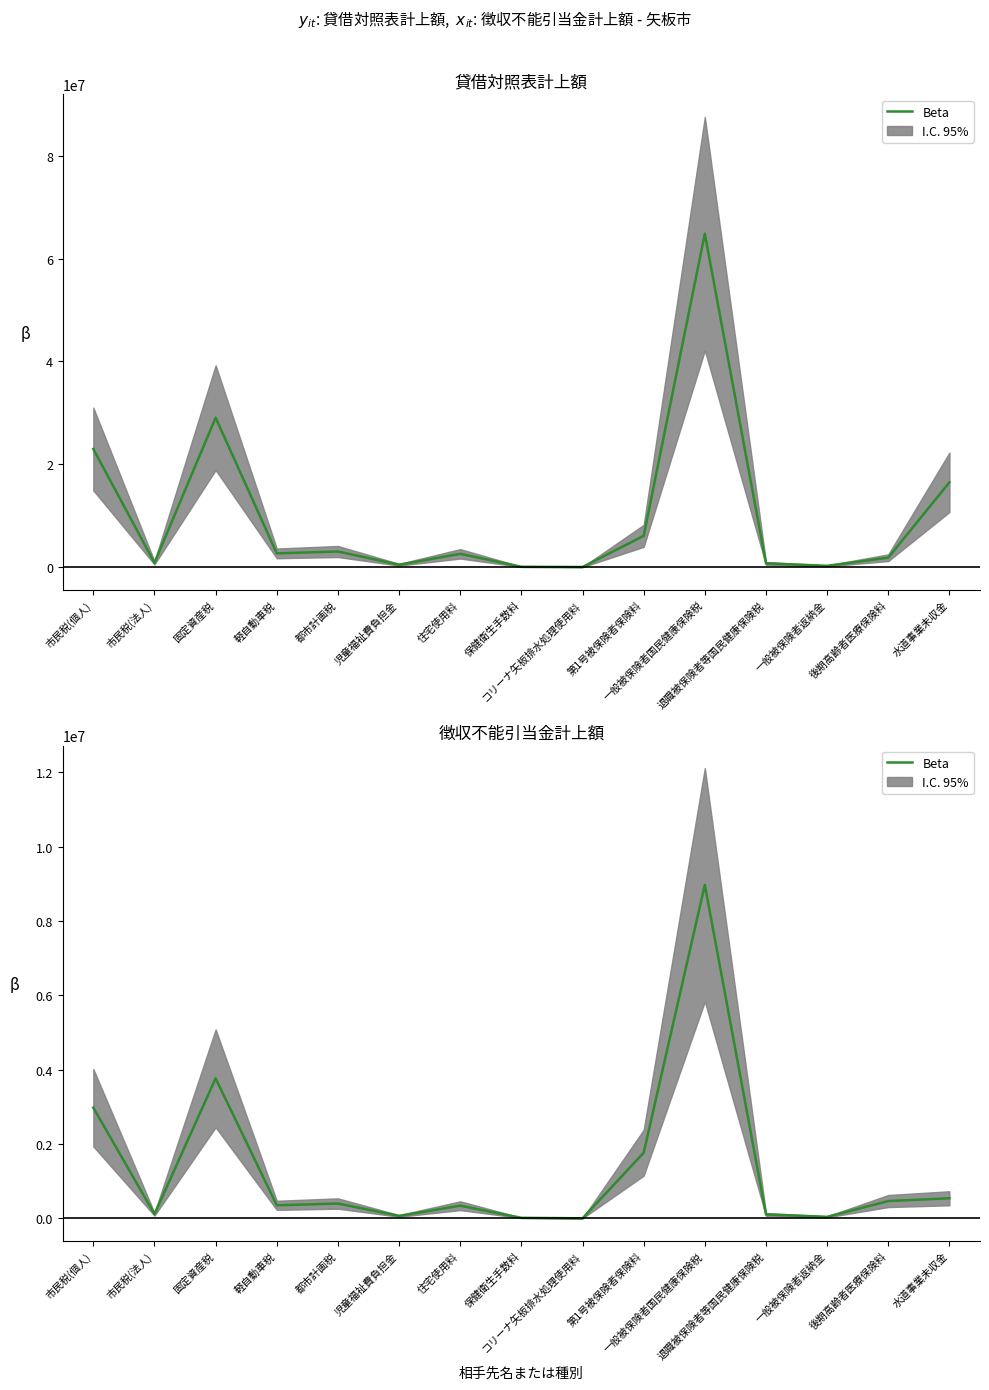

How many distinct data groups are displayed?

1